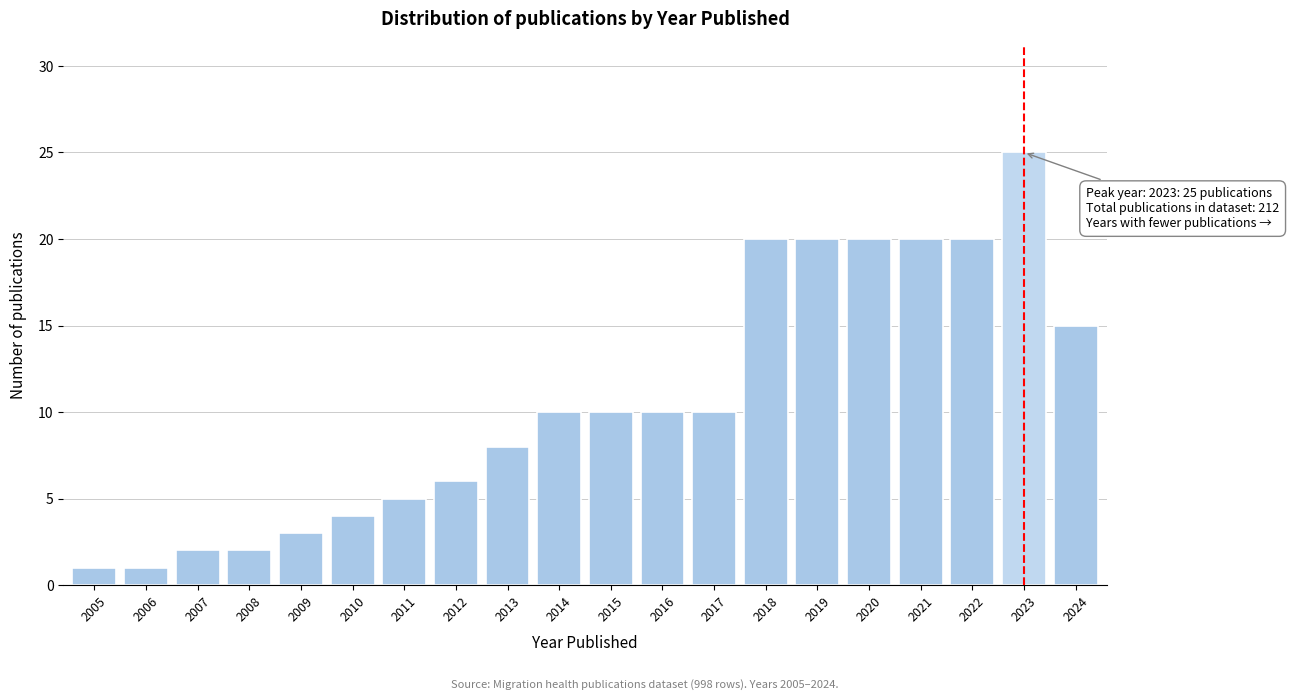

Reading right to left, transcribe all the data shown in this chart.

2024=15	2023=25	2022=20	2021=20	2020=20	2019=20	2018=20	2017=10	2016=10	2015=10	2014=10	2013=8	2012=6	2011=5	2010=4	2009=3	2008=2	2007=2	2006=1	2005=1